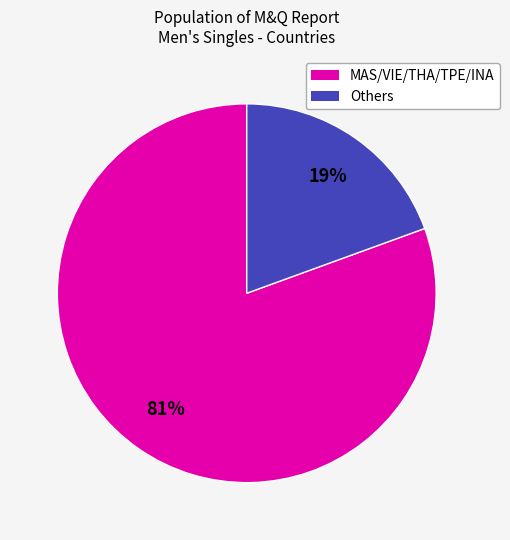

To the nearest percent, what is the average slice percentage?

50%